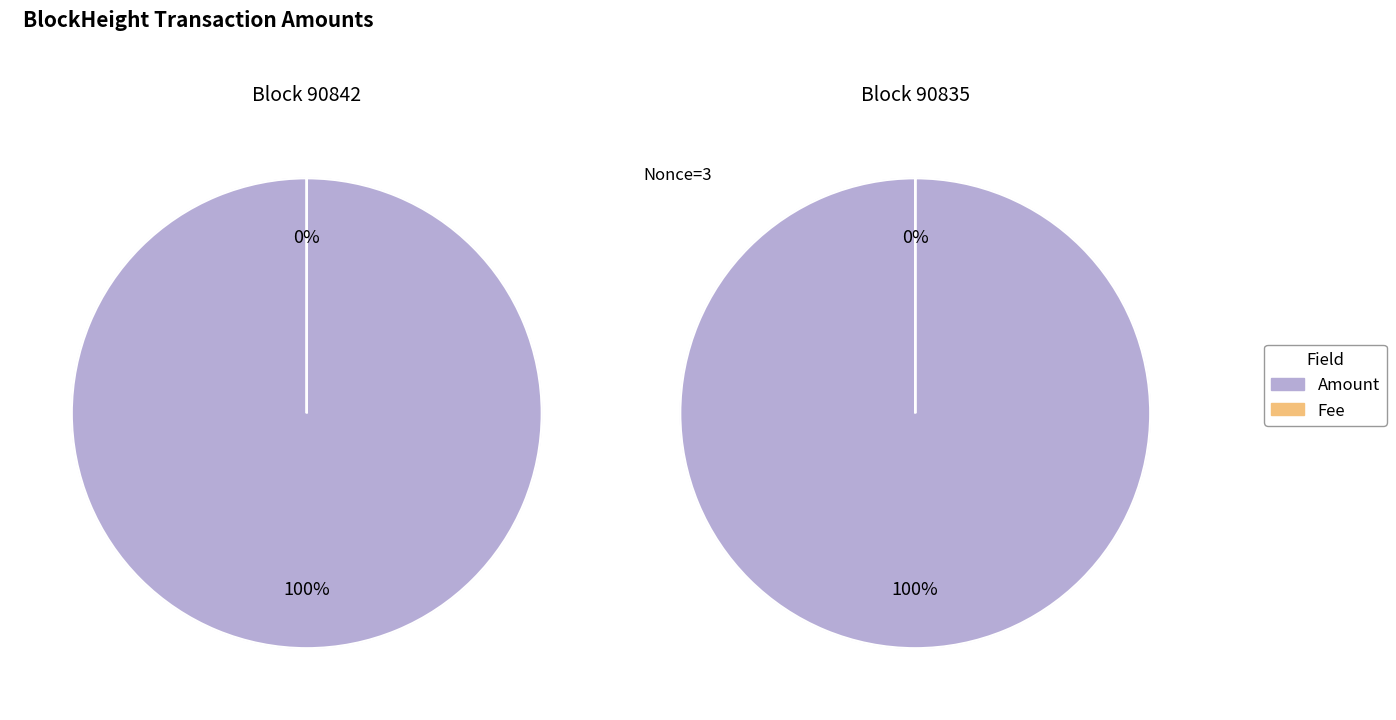

The 90842 slice represents 1% of the pie. True or false?

False